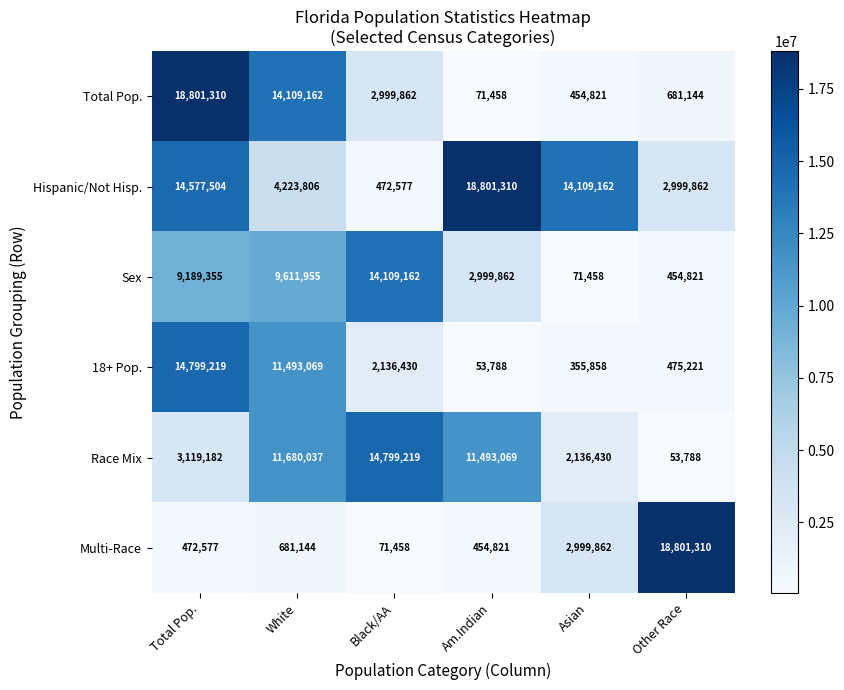

What is the difference between the 18+ Pop. values at Black/AA and Other Race?

1661209